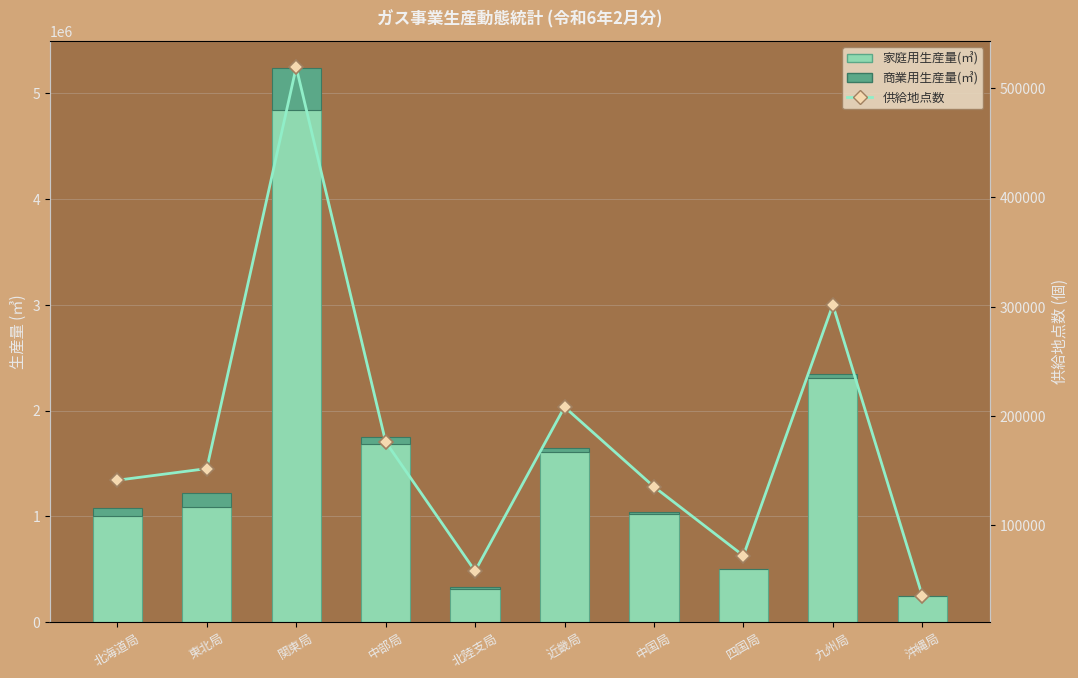

Which series has the largest total across all categories?

家庭用生産量(㎥)